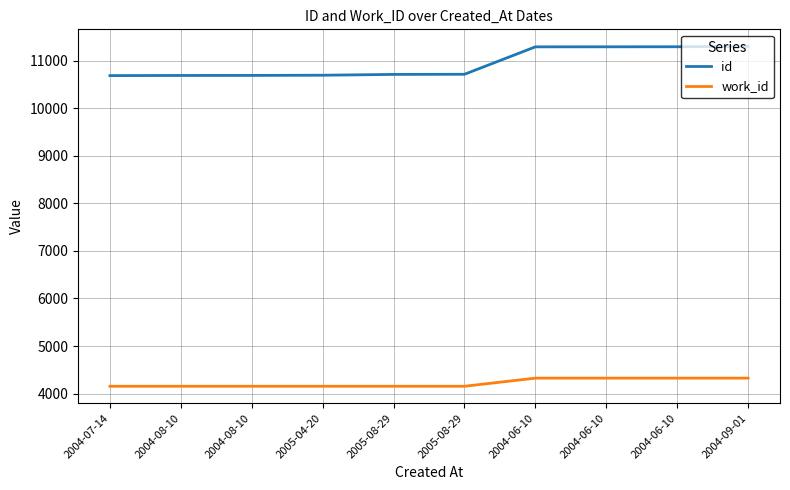

What is the value of the work_id point at the 3rd from the left?

4153